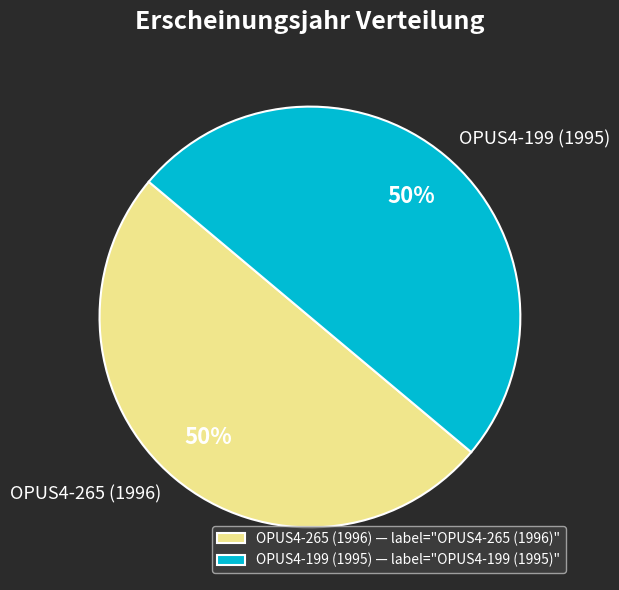

To the nearest percent, what is the combined percentage of OPUS4-265 (1996) and OPUS4-199 (1995)?

100%